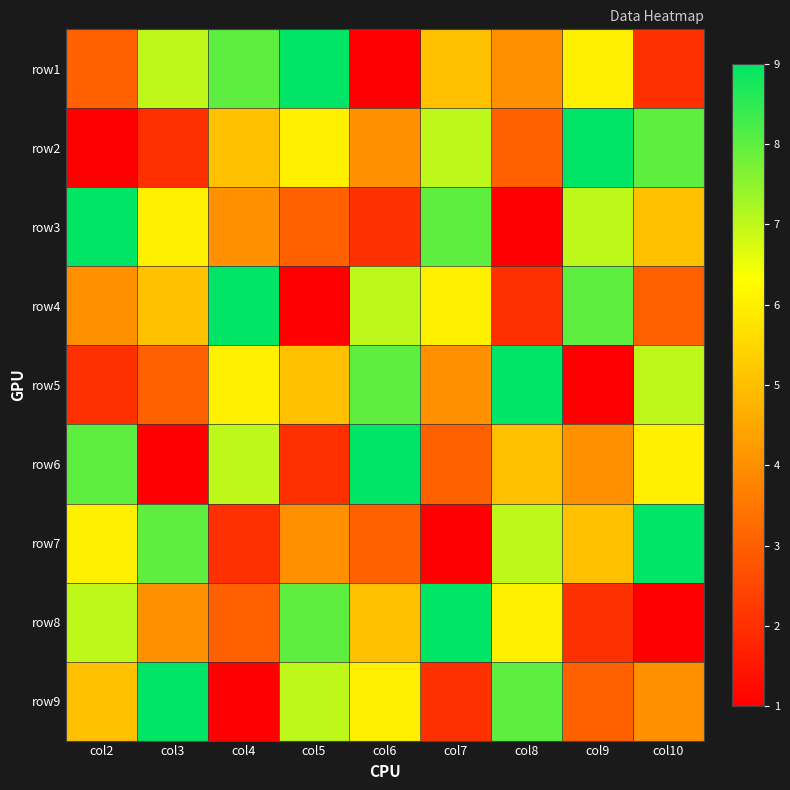

At which category is the sum across all series the highest?

col2